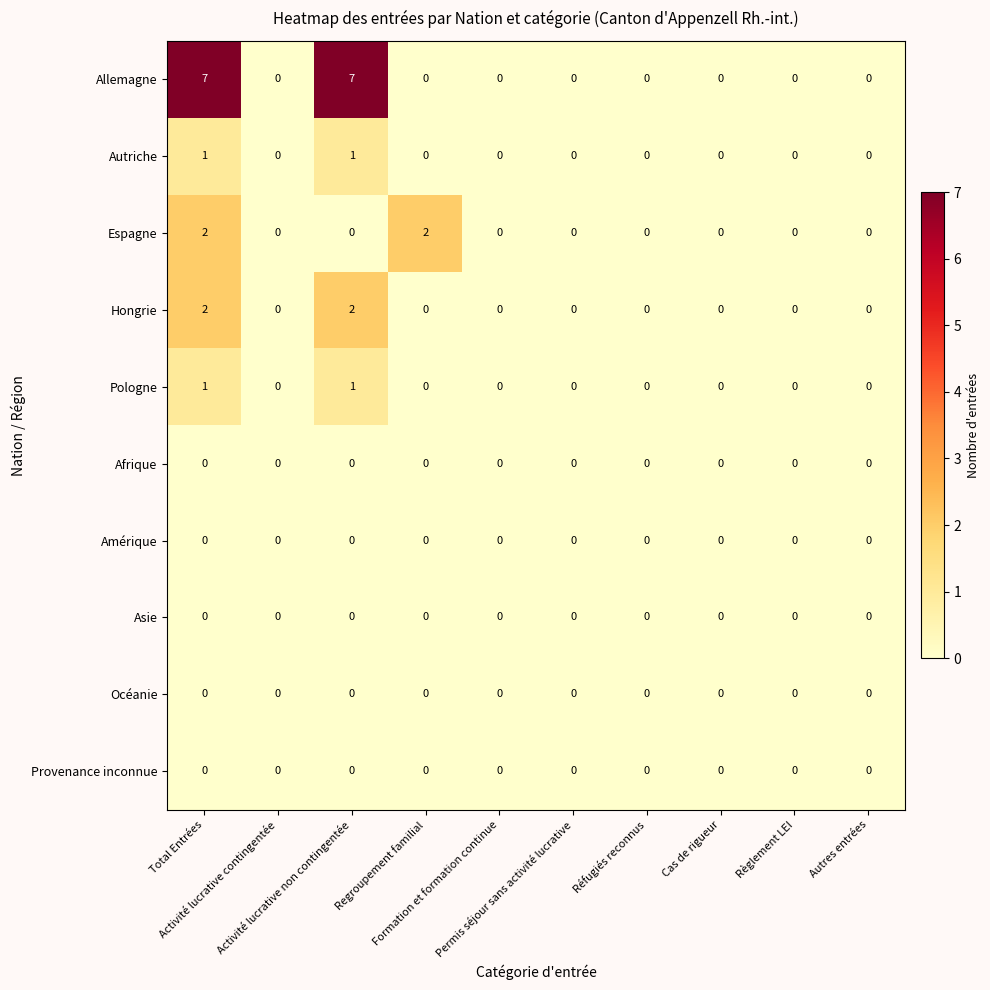

Which series has the widest spread of values?

Allemagne